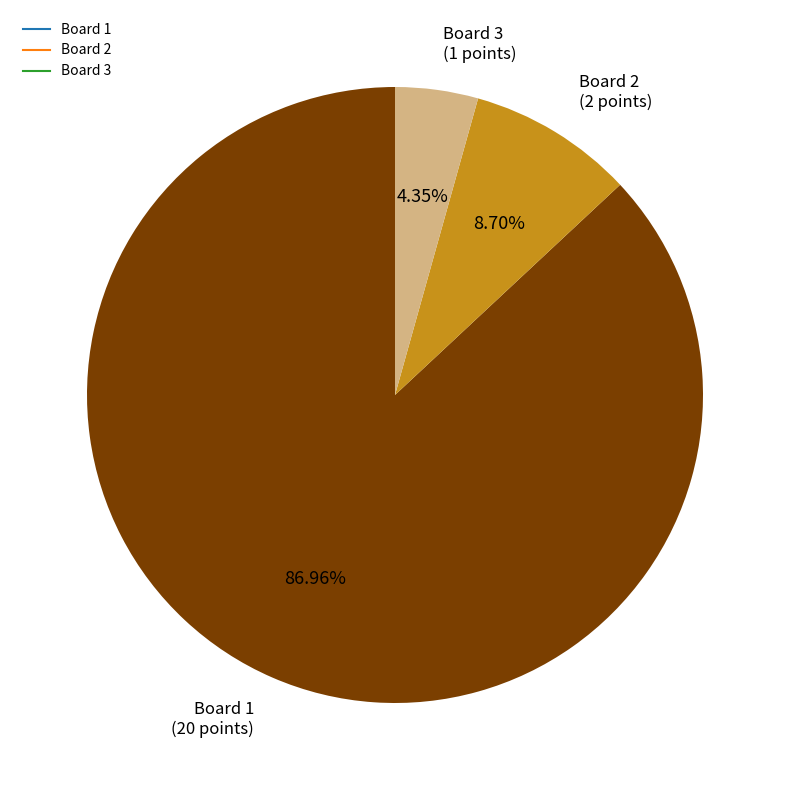

Which has a higher value, Board 2 or Board 3?

Board 2